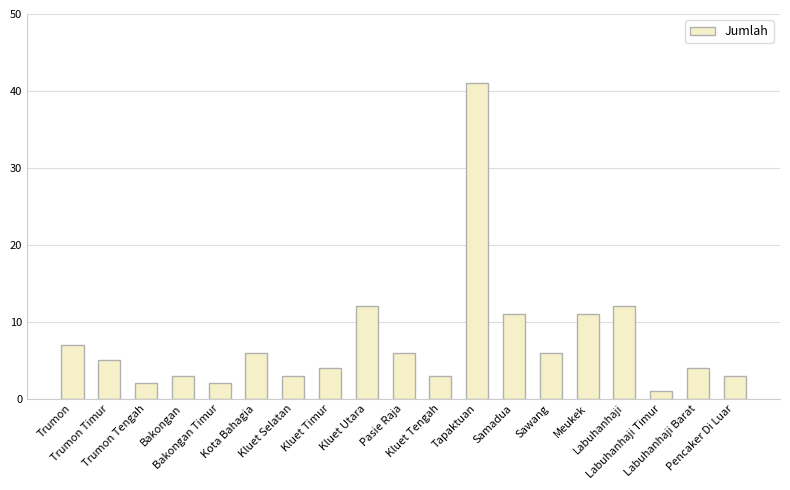

What is the sum of all values?

142